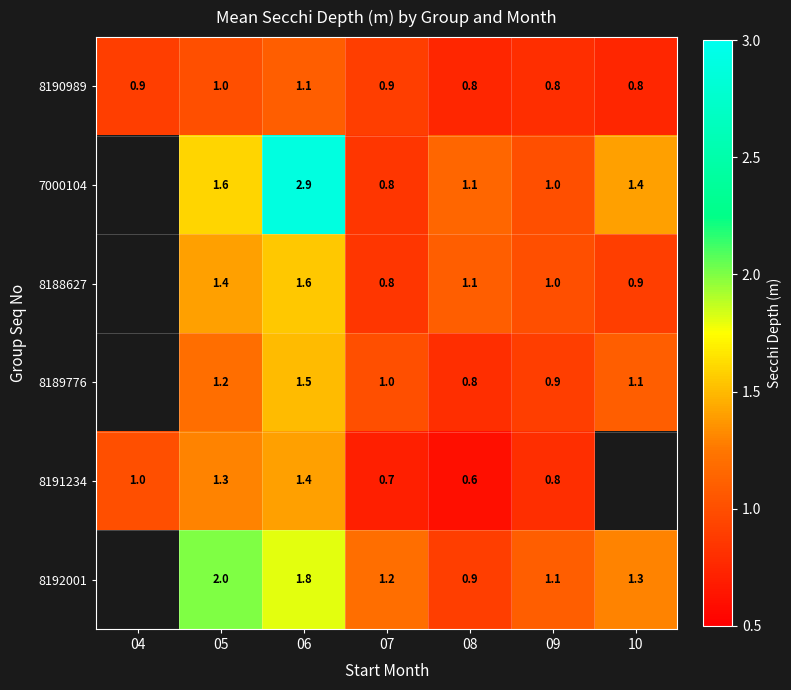

The value of 8189776 at 07 is 1.0. True or false?

True